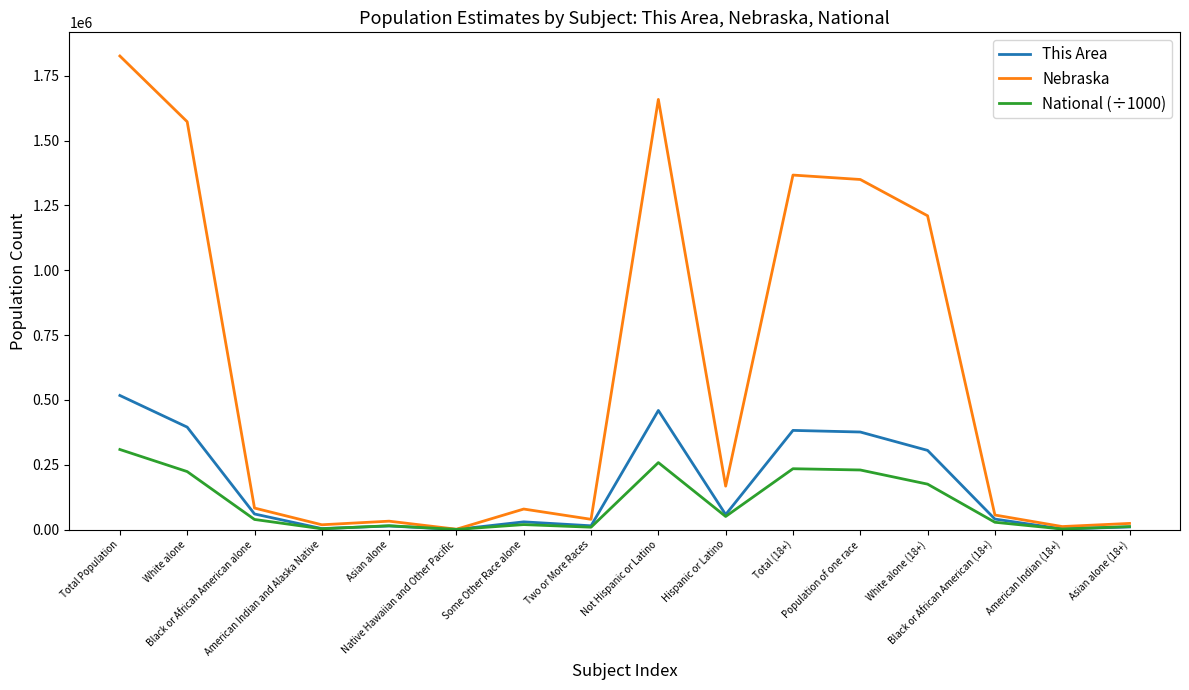

Which series has the largest range (max minus min)?

Nebraska